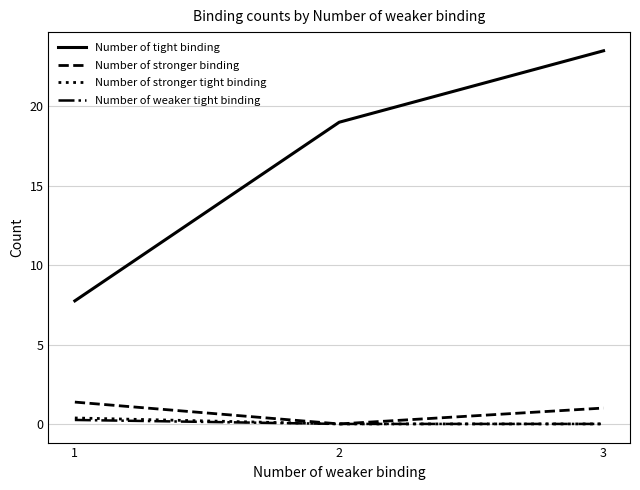

Which series has the largest range (max minus min)?

Number of tight binding